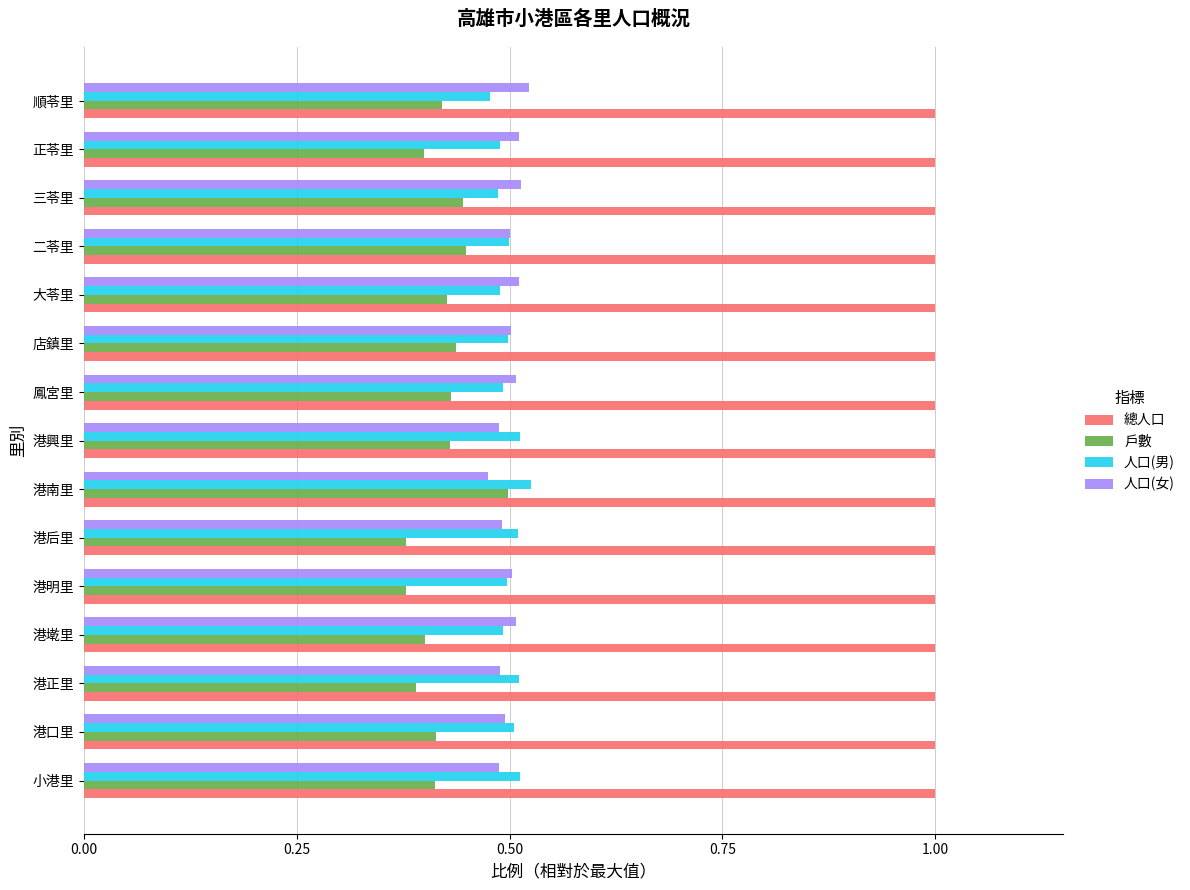

What is the maximum value shown in the chart?

1.0